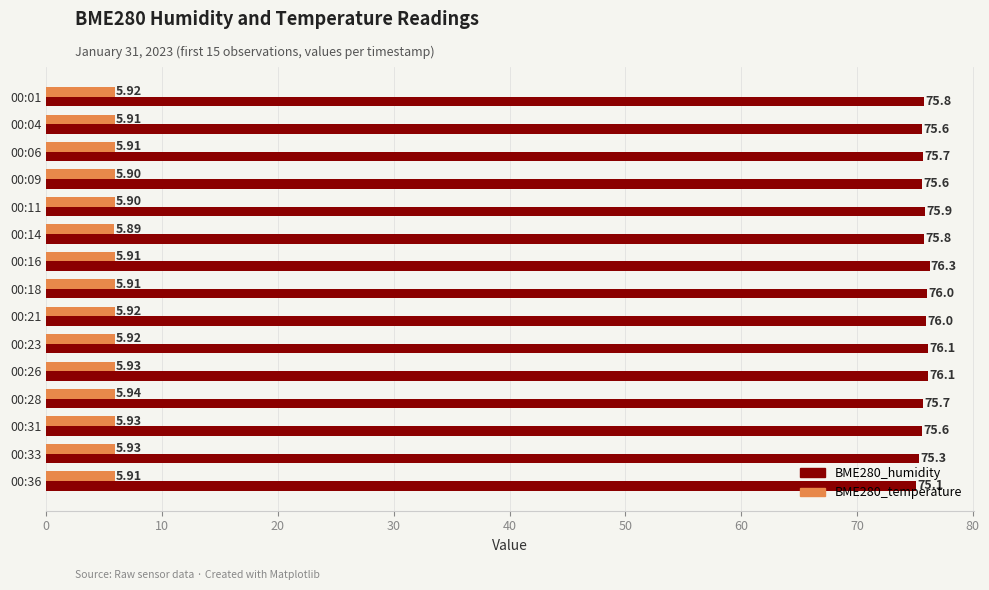

Is the value of BME280_temperature at 00:21 greater than the value of BME280_humidity at 00:04?

No